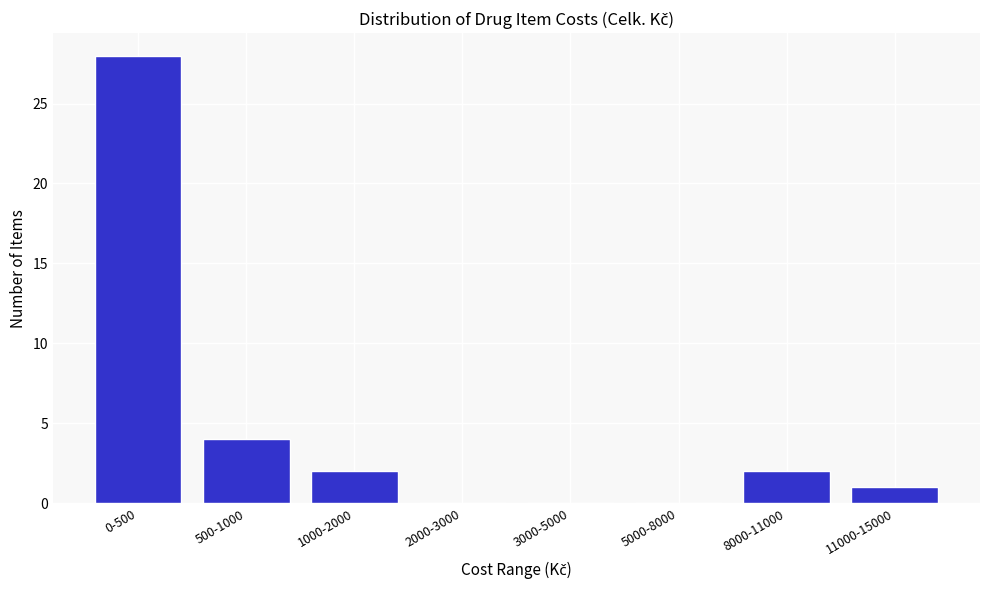

Reading right to left, what are all the values shown in this chart?

11000-15000=1	8000-11000=2	5000-8000=0	3000-5000=0	2000-3000=0	1000-2000=2	500-1000=4	0-500=28